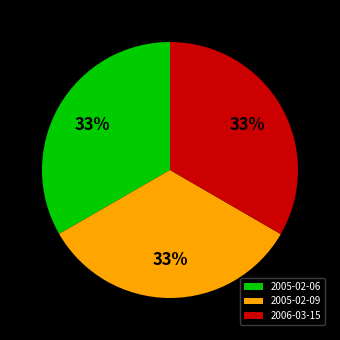

To the nearest percent, what is the average slice percentage?

33%